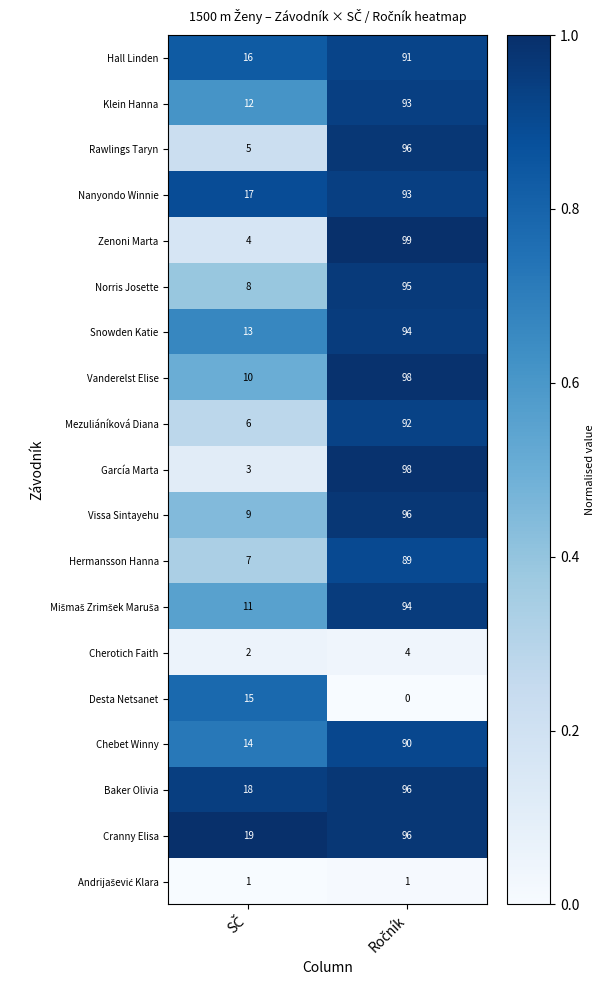

What is the maximum value for García Marta?

98